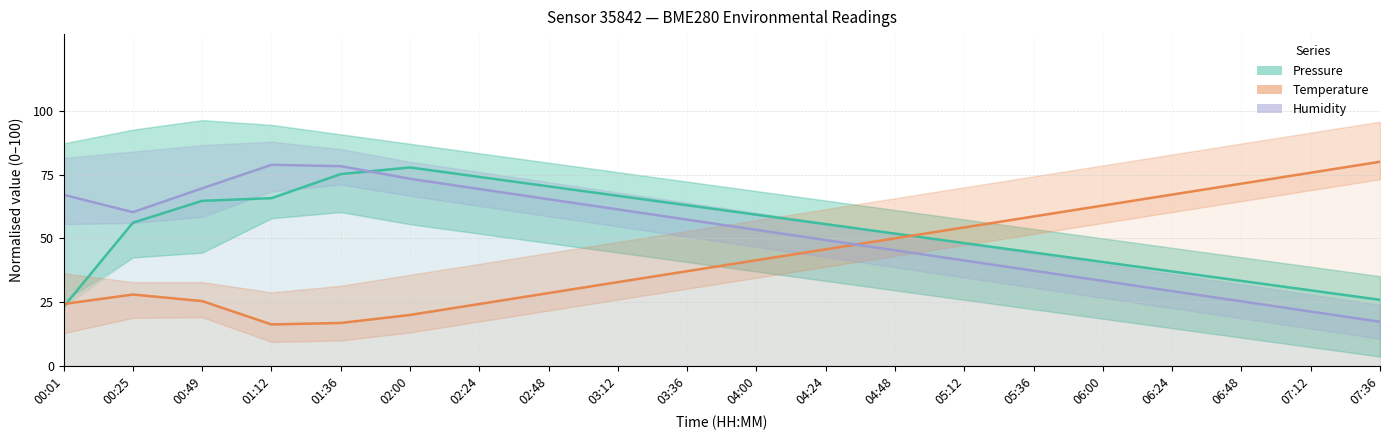

Is the value of Pressure at 06:24 greater than the value of Humidity at 06:48?

Yes